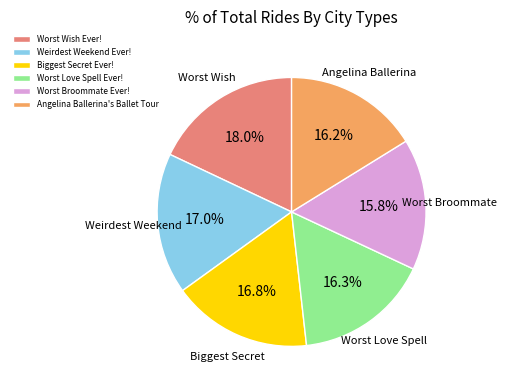

Do Weirdest Weekend Ever! and Worst Love Spell Ever! together represent more than half of the pie?

No